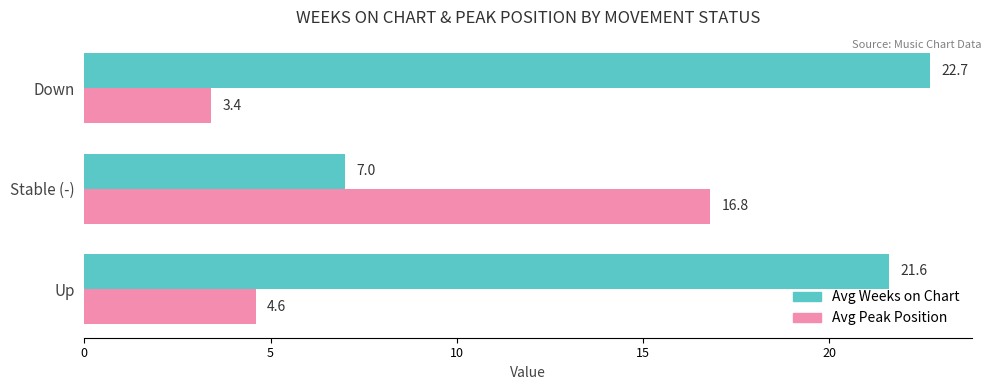

What is the average value of the Avg Peak Position series?

8.3